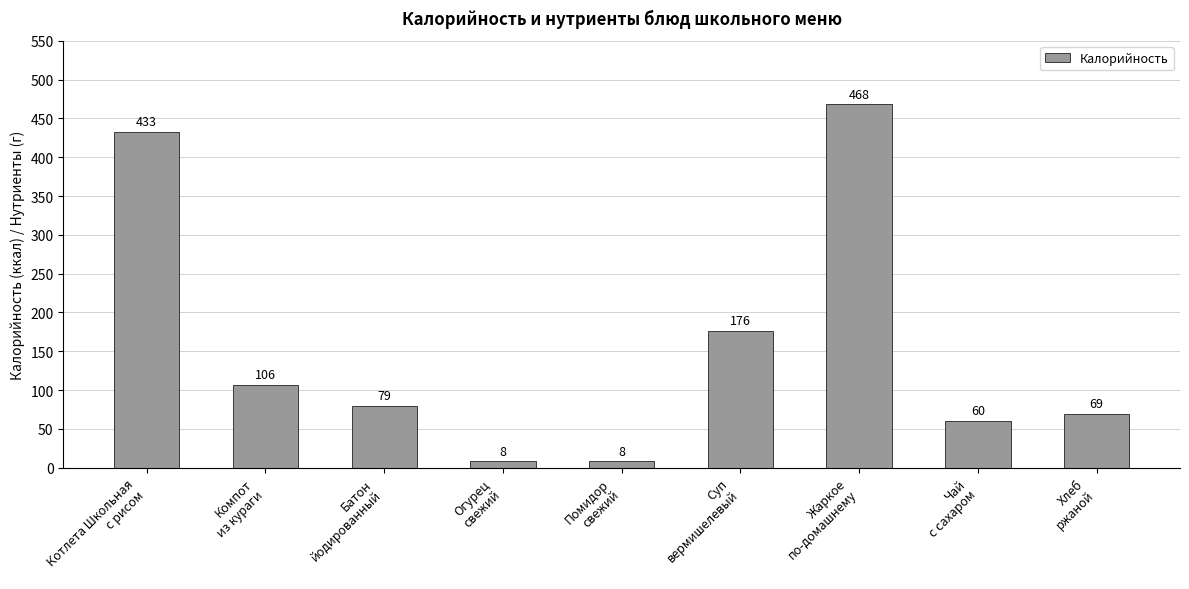

True or false: the data shows 36 at Чай
с сахаром.

False